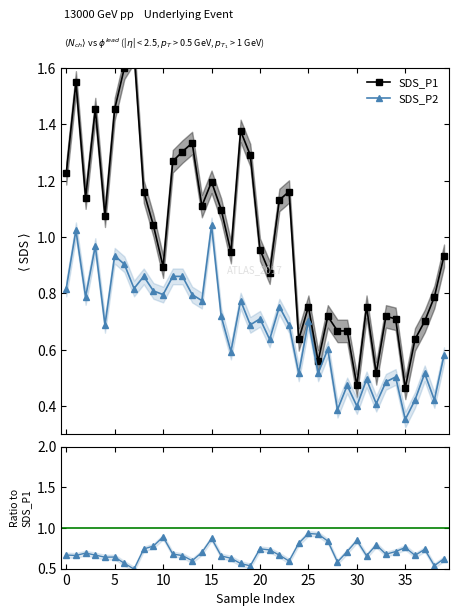

True or false: SDS_P2 has more than 1 interior local peaks.

True